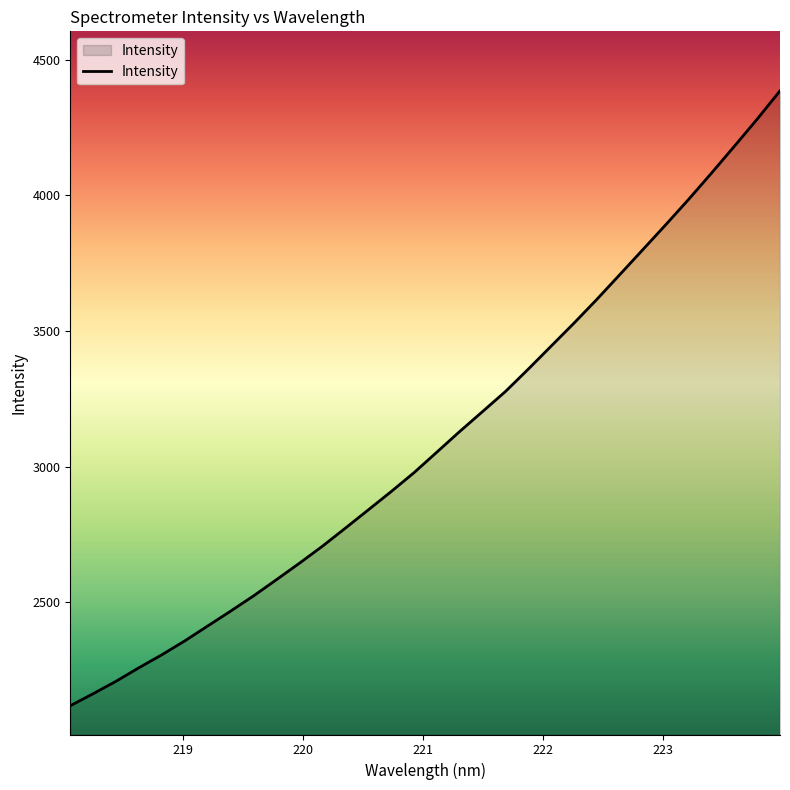

Does the chart have visible grid lines?

No